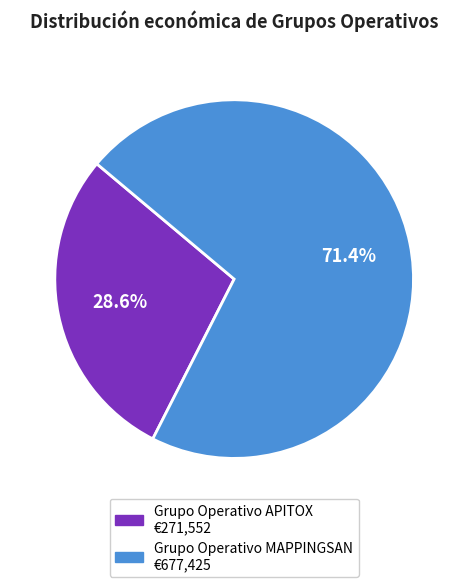

What percentage is NOT represented by Grupo Operativo APITOX?

71.4%